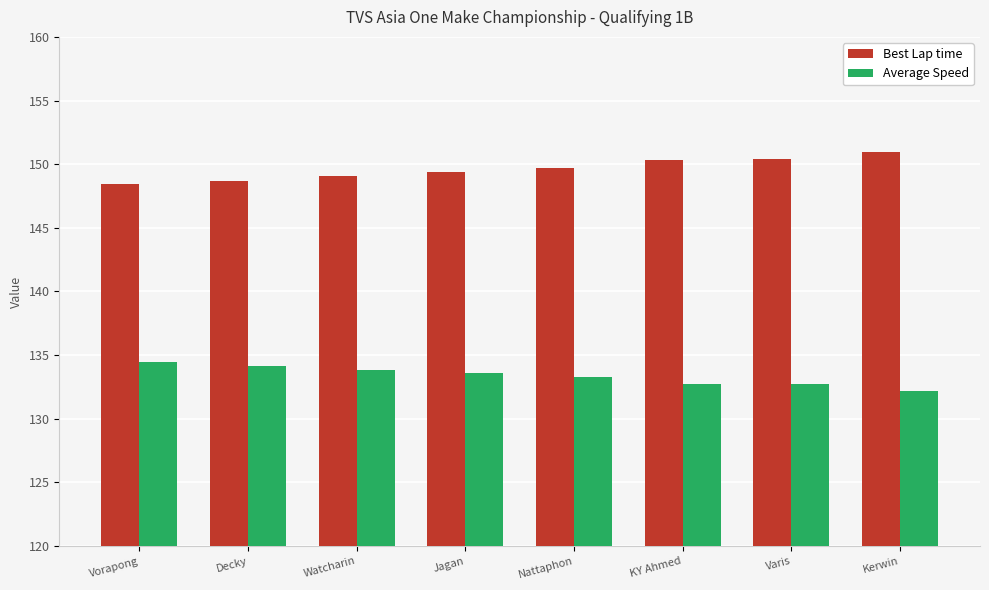

What is the label of the 1st bar from the left?

Vorapong